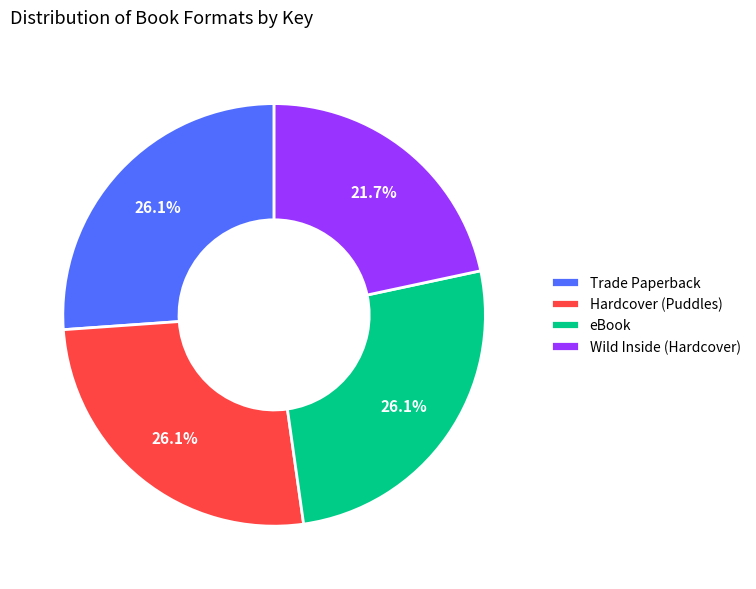

Does Hardcover (Puddles) represent more than half of the total?

No